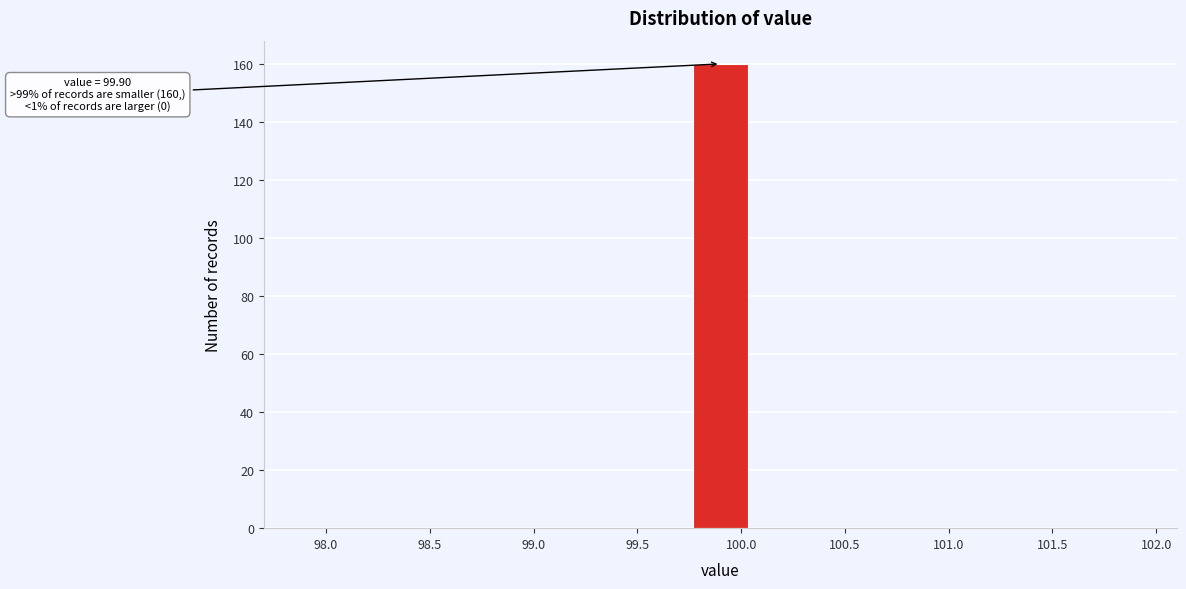

Which range on the x-axis has the tallest bar?

99.75 to 100.05